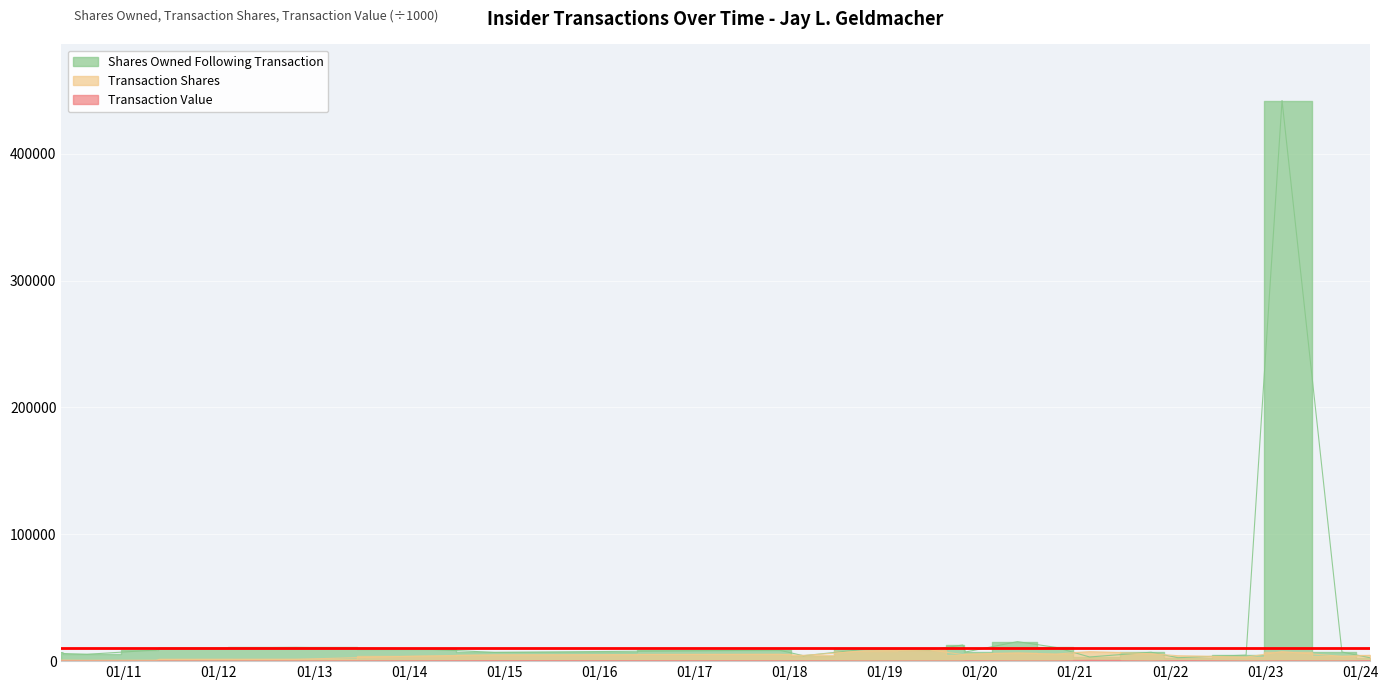

How many data points does each series have?

24